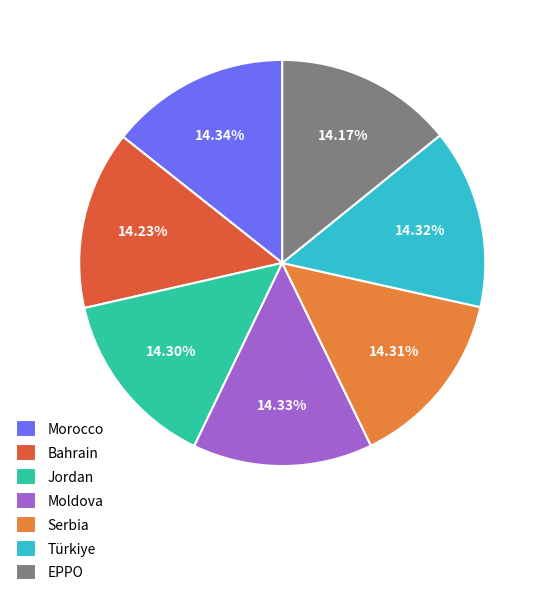

Is there any slice that represents more than half of the pie?

No